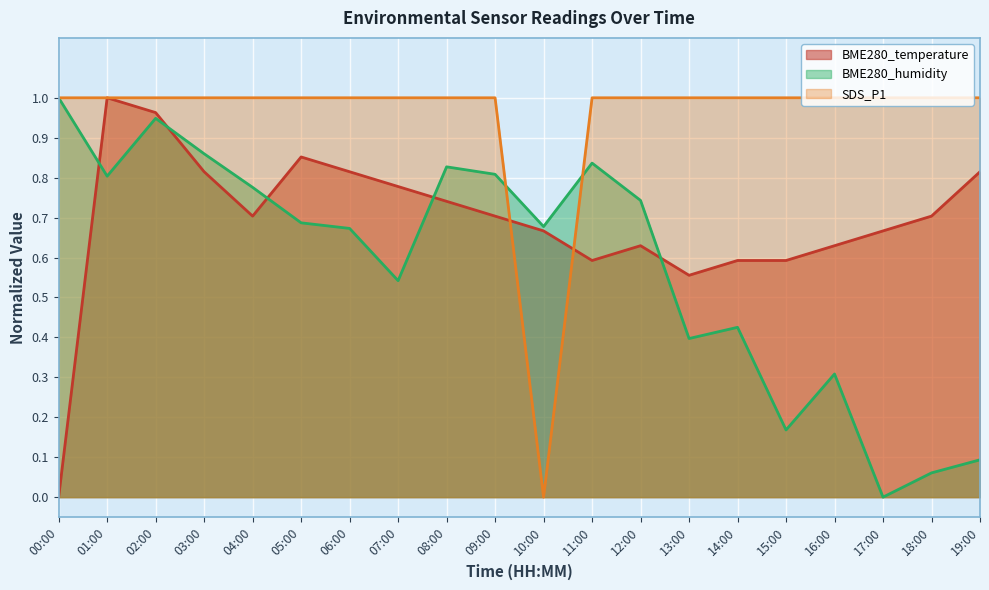

List the labels in order of BME280_temperature value, smallest first.

00:00, 13:00, 11:00, 14:00, 15:00, 12:00, 16:00, 10:00, 17:00, 04:00, 09:00, 18:00, 08:00, 07:00, 03:00, 06:00, 19:00, 05:00, 02:00, 01:00